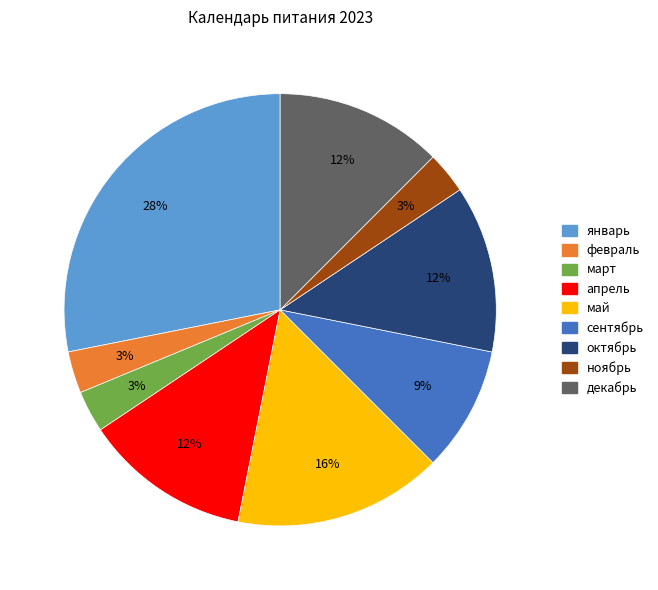

To the nearest percent, what portion does февраль represent?

3%